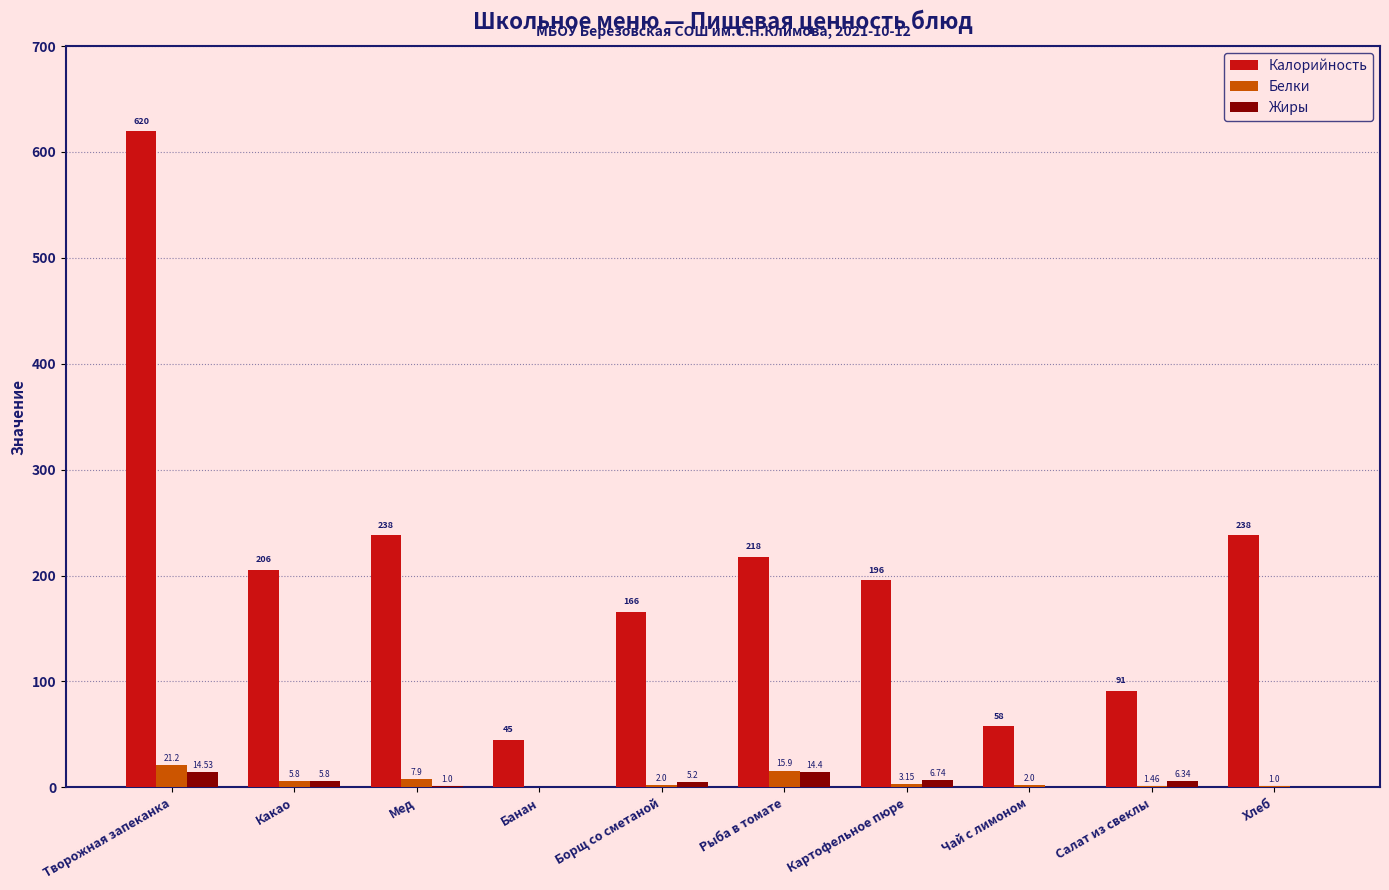

Where is Жиры nearest to the value 7?

Картофельное пюре